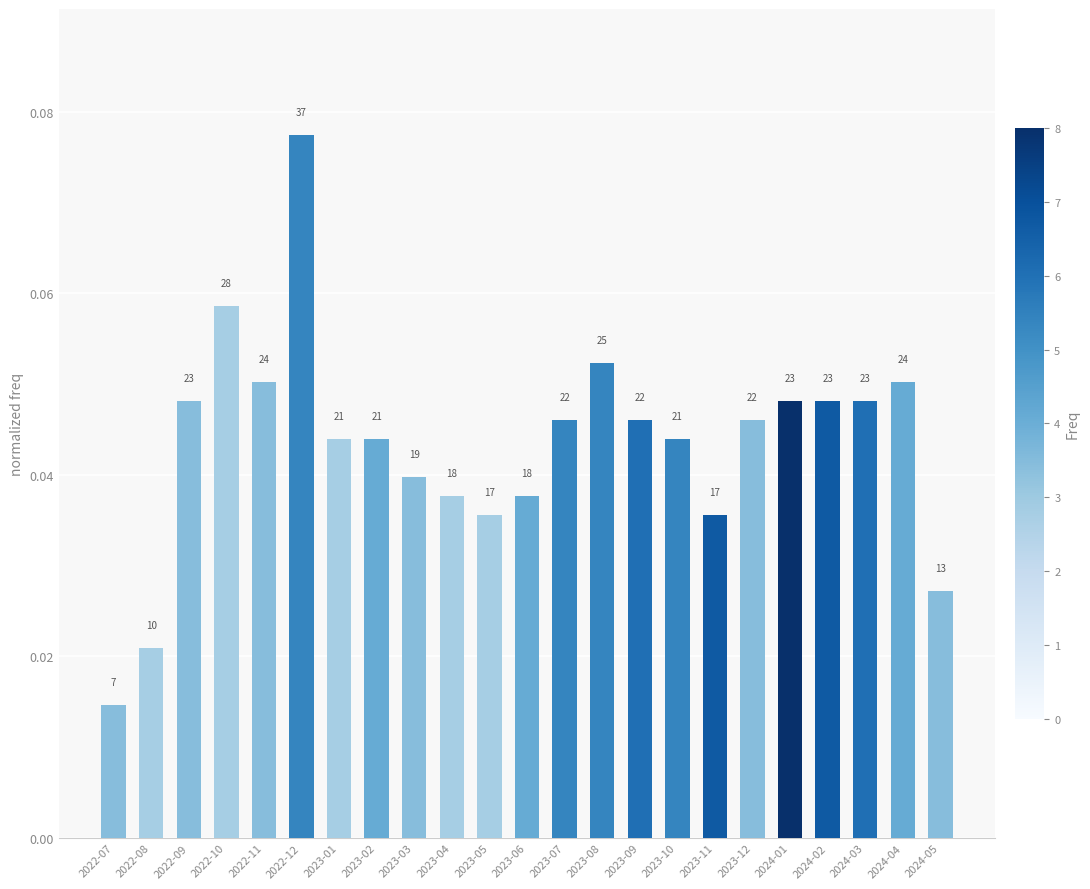

How many bars are there in total?

23